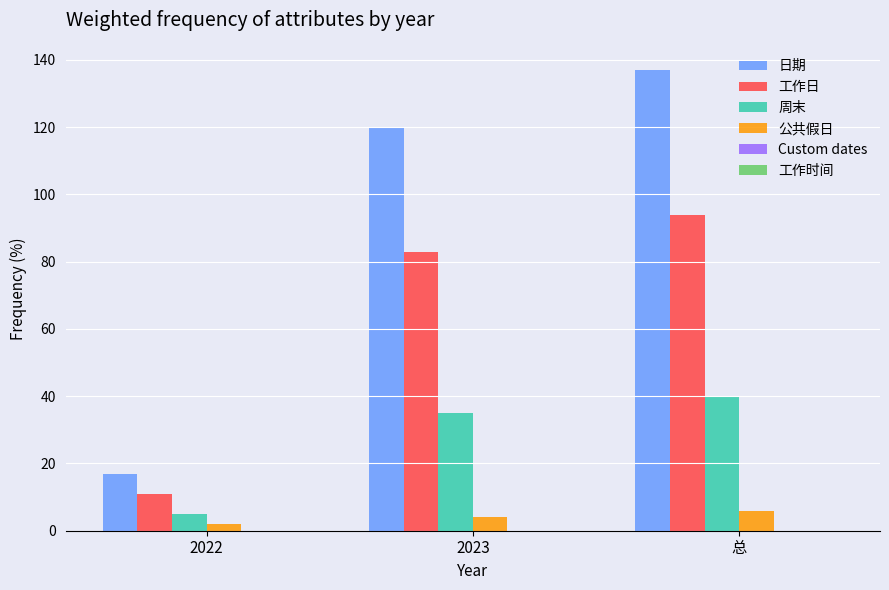

True or false: 公共假日 has a value of 2 at 2022.

True